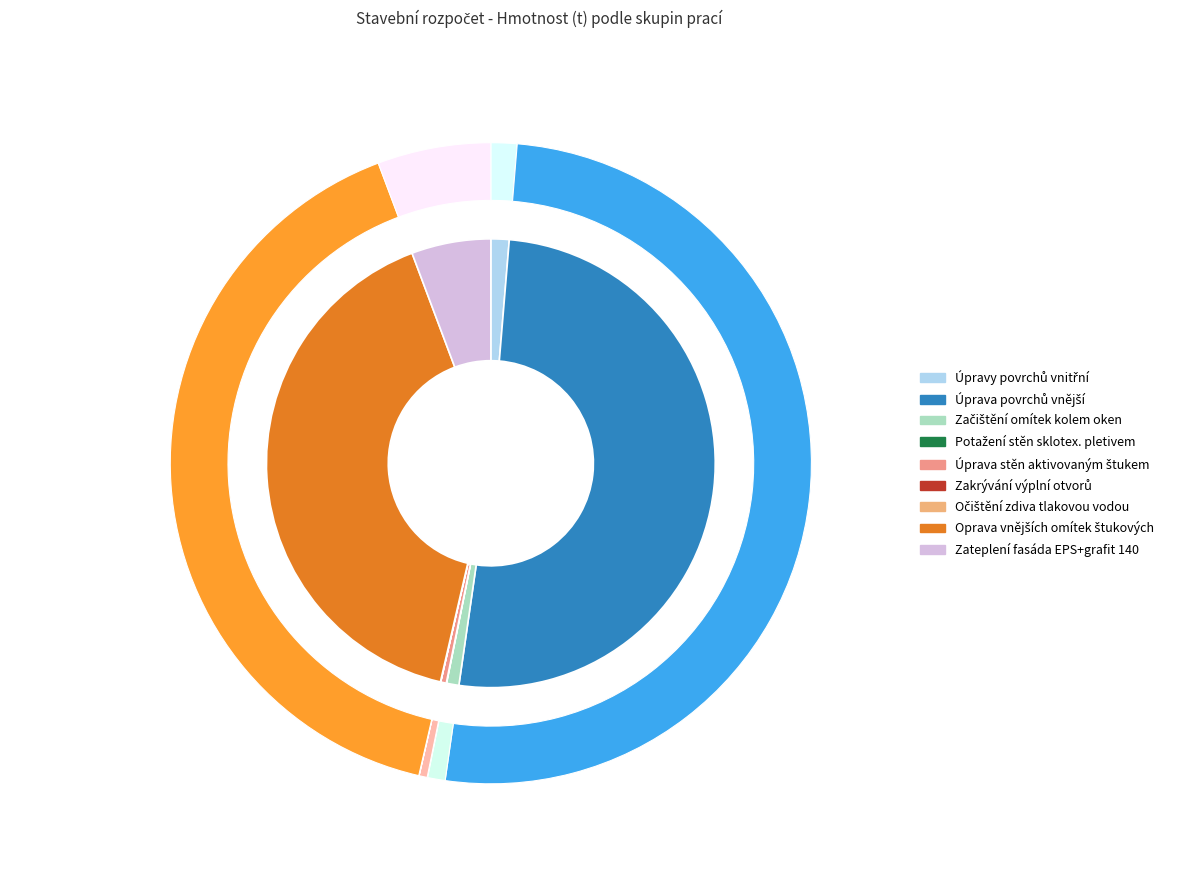

Does Úprava stěn aktivovaným štukem account for over 50% of the chart?

No